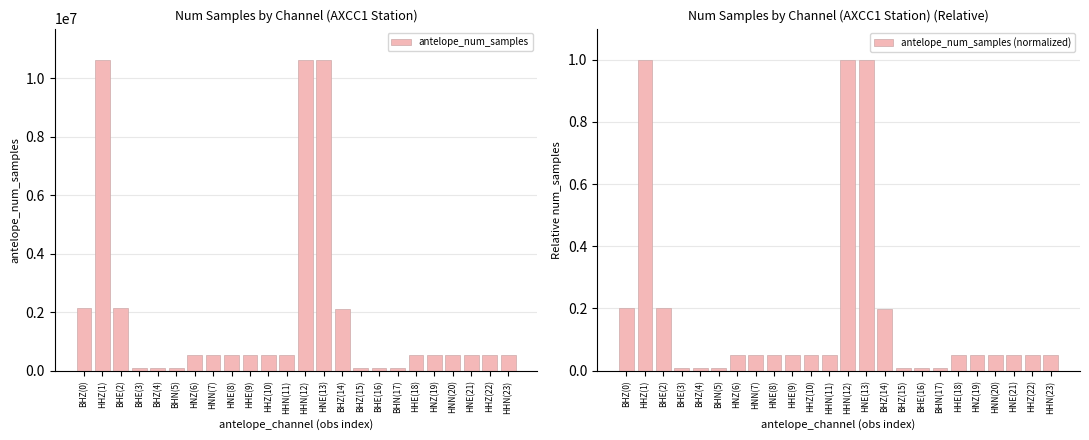

Reading right to left, what are all the values shown in this chart?

antelope_num_samples: HHN(23)=530826.0	HHZ(22)=530866.0	HNE(21)=530987.0	HNN(20)=530997.0	HNZ(19)=531066.0	HHE(18)=531286.0	BHN(17)=106385.0	BHE(16)=106692.0	BHZ(15)=106948.0	BHZ(14)=2125857.0	HNE(13)=10634108.0	HHN(12)=10634284.0	HHN(11)=523854.0	HHZ(10)=523919.0	HHE(9)=523936.0	HNE(8)=524060.0	HNN(7)=524068.0	HNZ(6)=524166.0	BHN(5)=105224.0	BHZ(4)=105353.0	BHE(3)=105420.0	BHE(2)=2128019.0	HHZ(1)=10642001.0	BHZ(0)=2127778.0
antelope_num_samples (normalized): HHN(23)=0.0	HHZ(22)=0.0	HNE(21)=0.0	HNN(20)=0.0	HNZ(19)=0.0	HHE(18)=0.0	BHN(17)=0.0	BHE(16)=0.0	BHZ(15)=0.0	BHZ(14)=0.2	HNE(13)=1.0	HHN(12)=1.0	HHN(11)=0.0	HHZ(10)=0.0	HHE(9)=0.0	HNE(8)=0.0	HNN(7)=0.0	HNZ(6)=0.0	BHN(5)=0.0	BHZ(4)=0.0	BHE(3)=0.0	BHE(2)=0.2	HHZ(1)=1.0	BHZ(0)=0.2